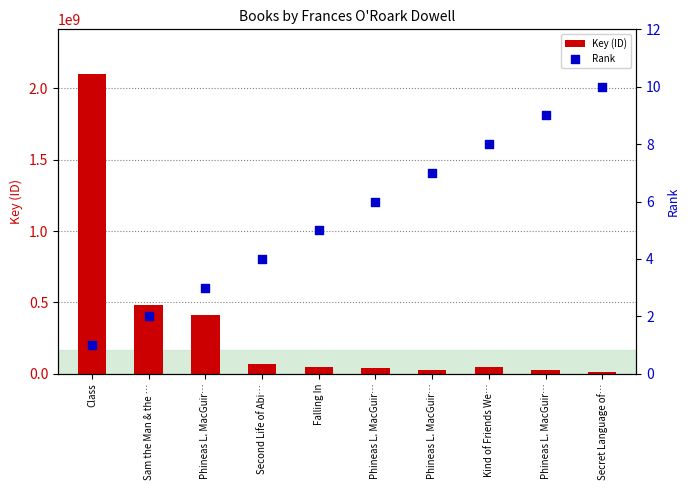

At which category is the sum across all series the highest?

Class